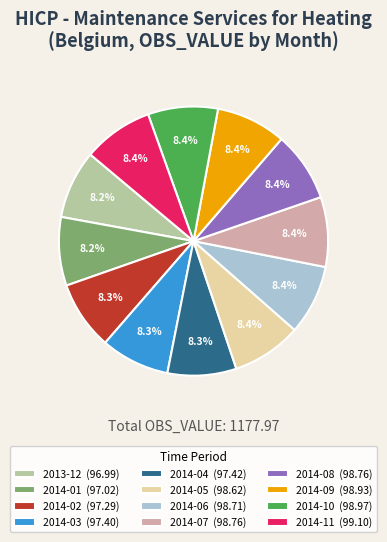

True or false: 2013-12 accounts for 8% of the total.

True